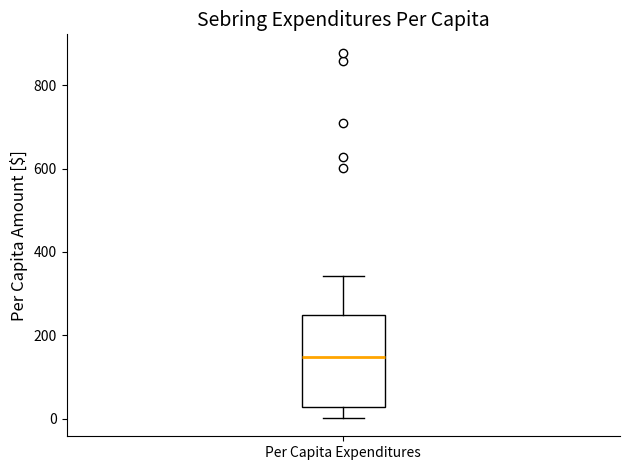

Where does the upper whisker of the box for Per Capita Expenditures end on the y-axis? The values are not printed on the chart, so give them approximately, as read against the axis.

340